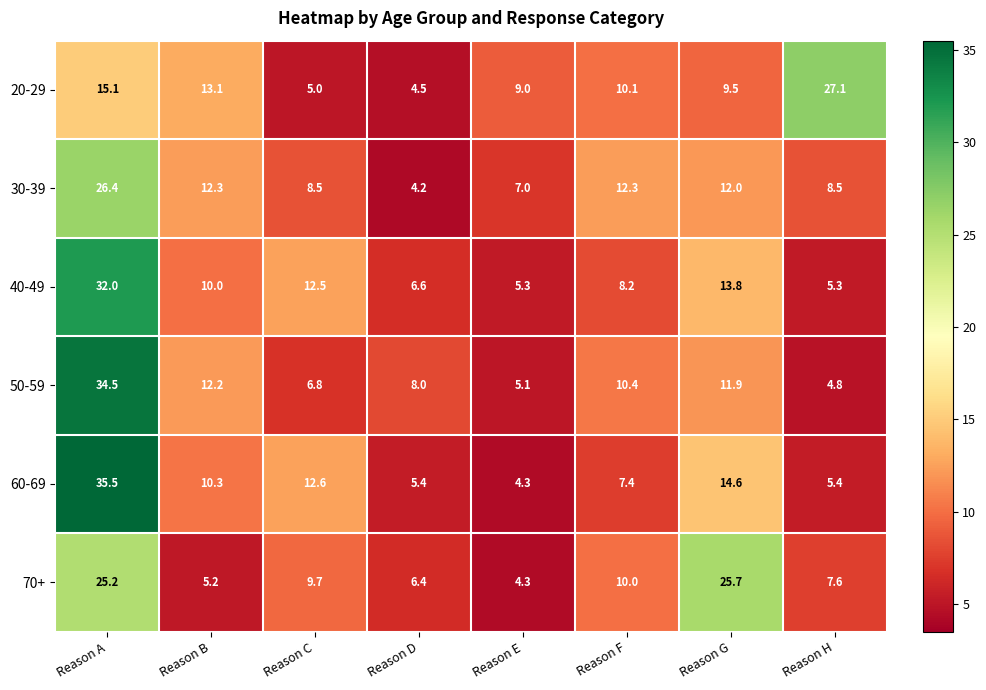

At how many categories does at least one series exceed 17?

3